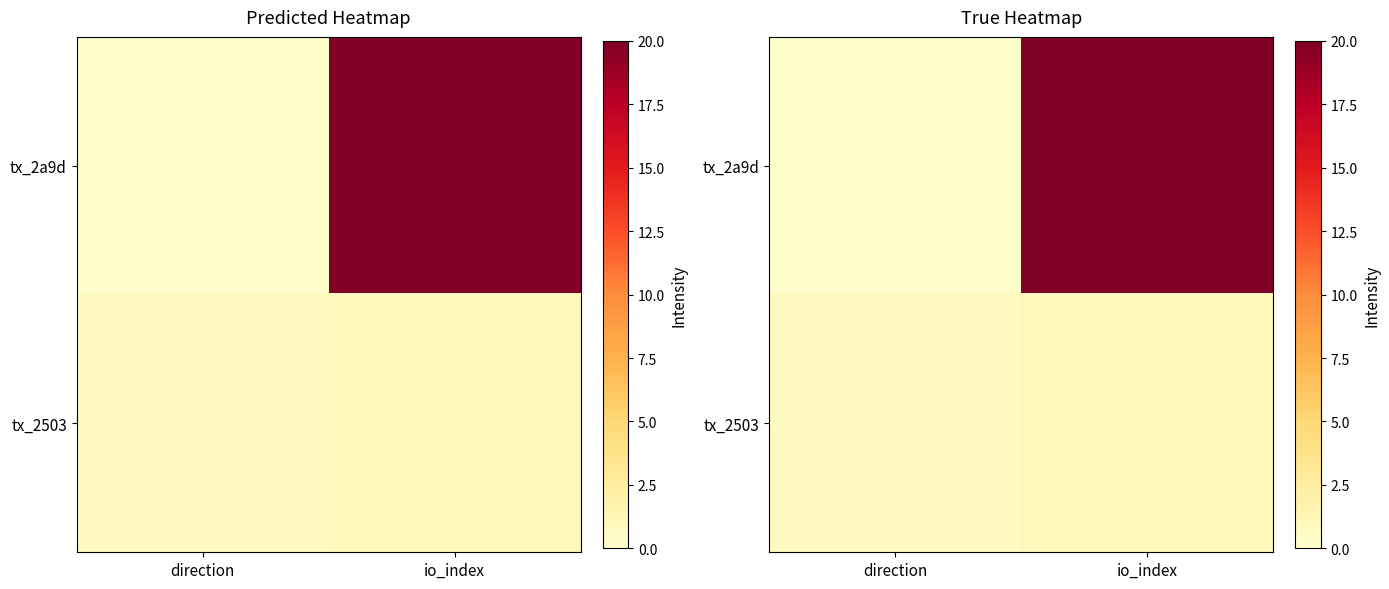

Which series changed the most between direction and io_index?

tx_2a9d